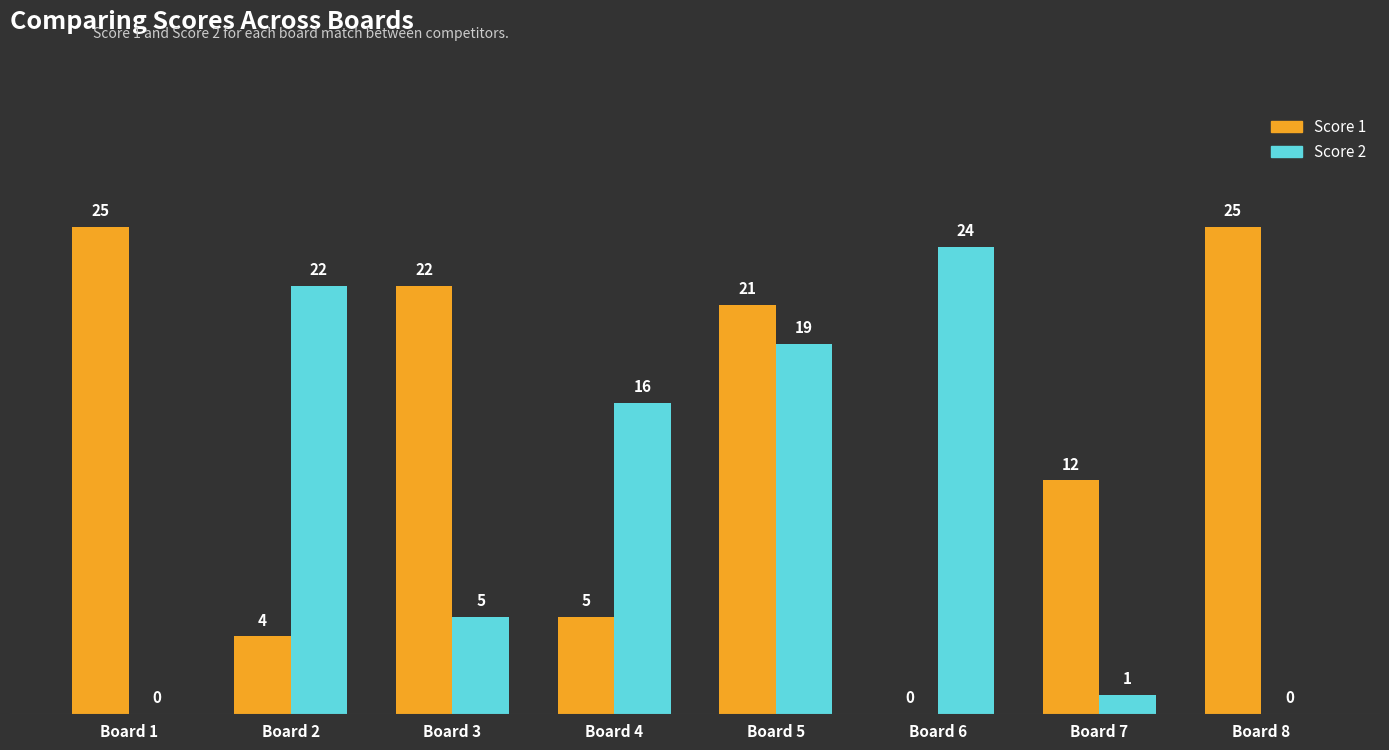

Is the value of Score 2 at Board 7 greater than the value of Score 1 at Board 8?

No